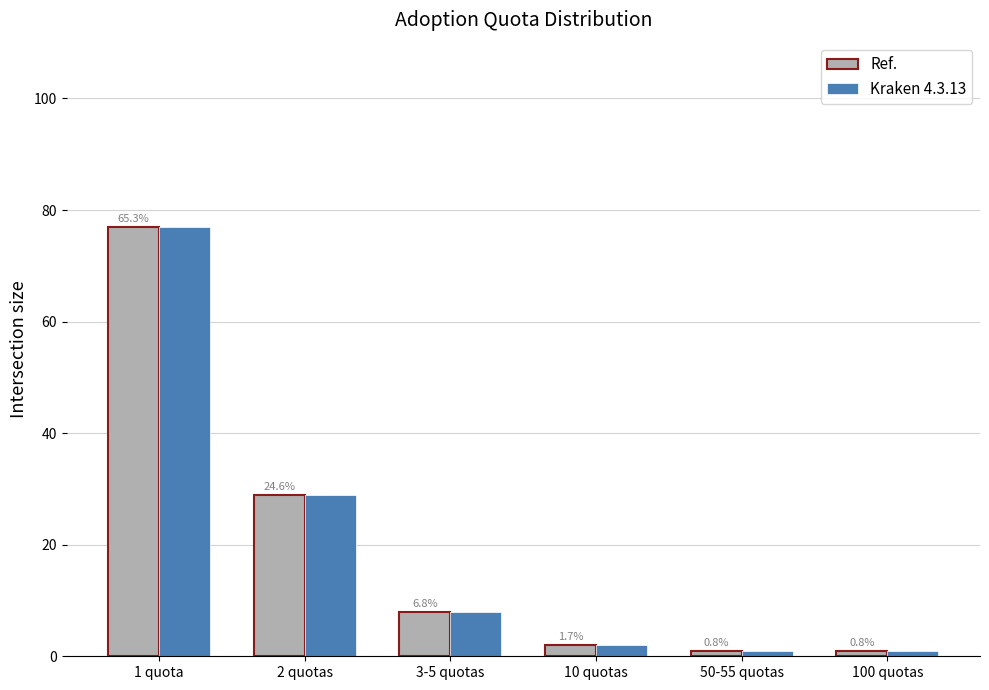

The value of Kraken 4.3.13 at 10 quotas is 2. True or false?

True